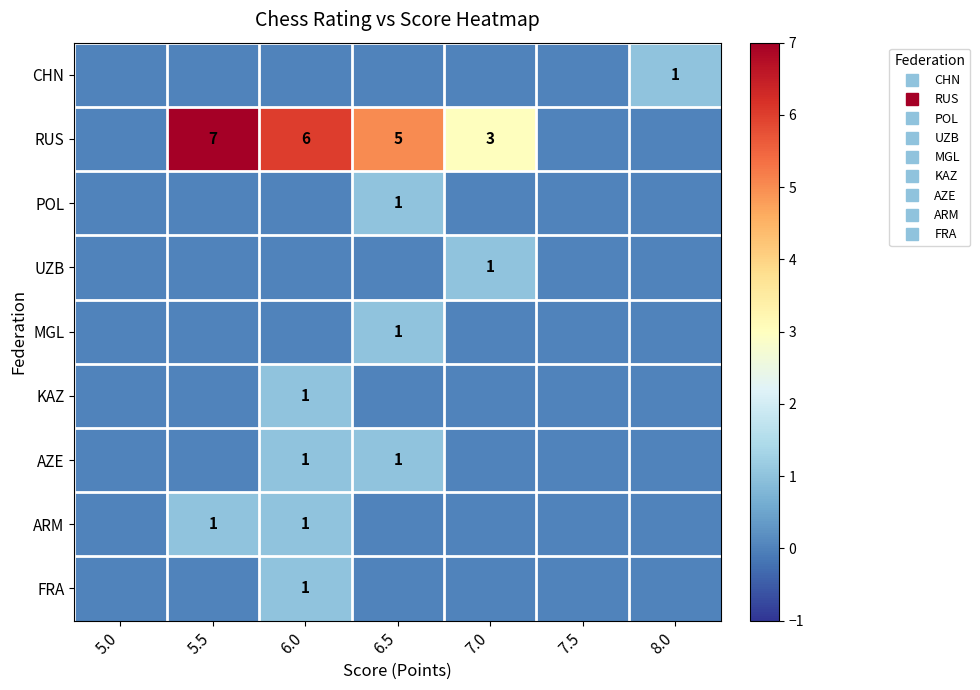

How many data points does each series have?

7